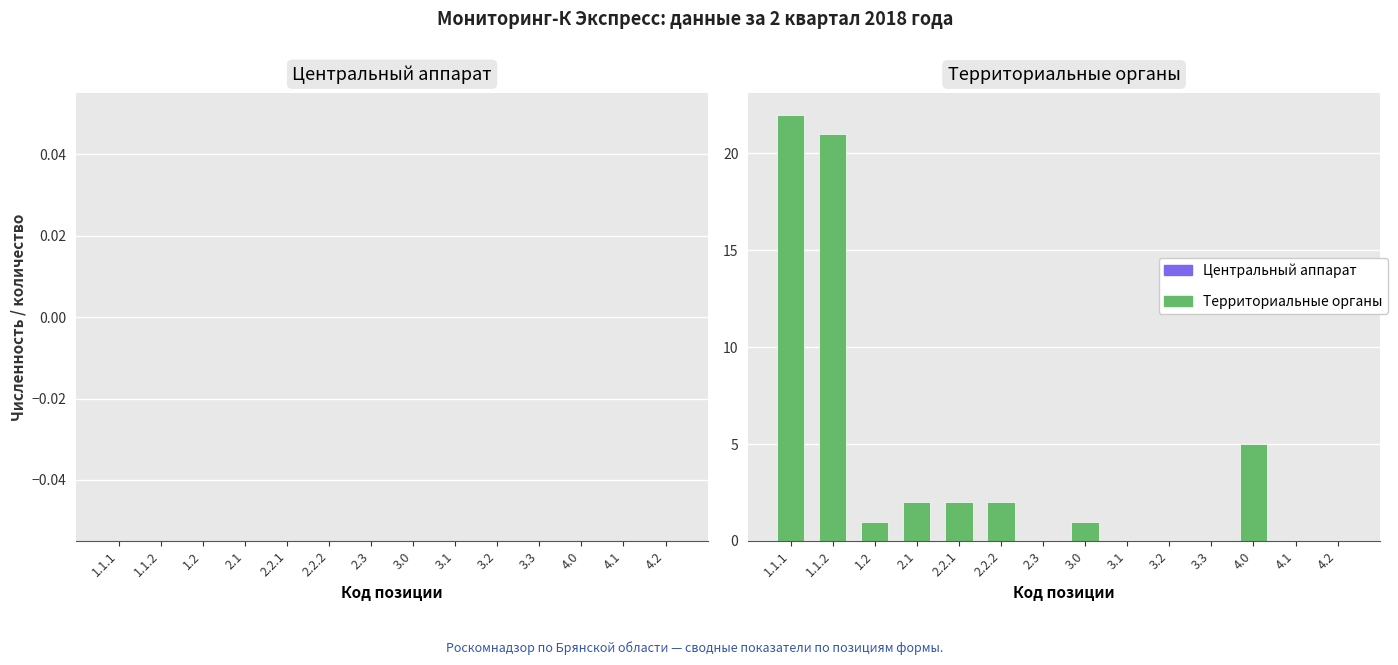

What is the change in value from 1.1.2 to 2.2.1?

-19